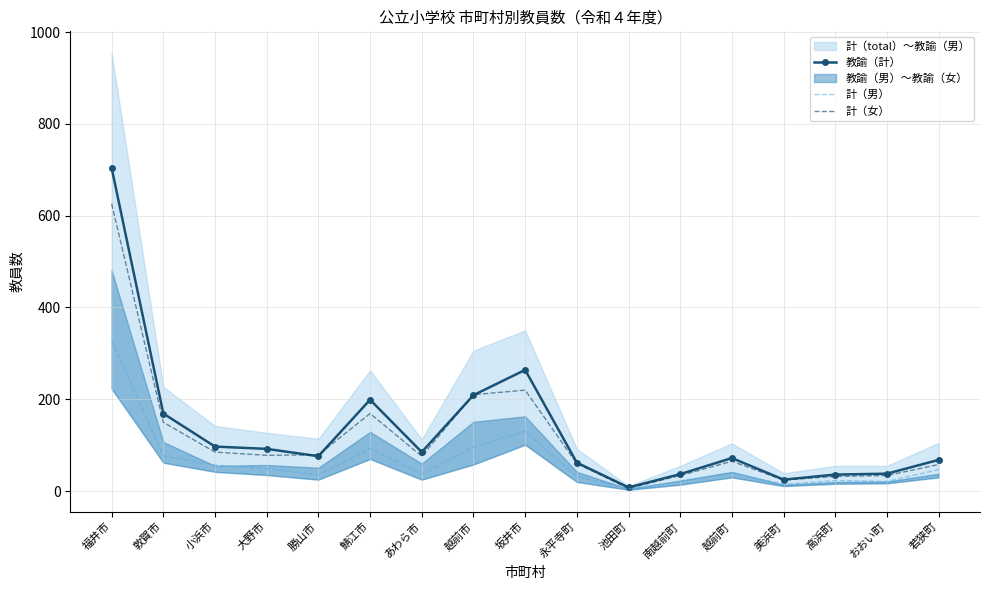

What is the sum of the 計（男） values at あわら市 and 小浜市?

94